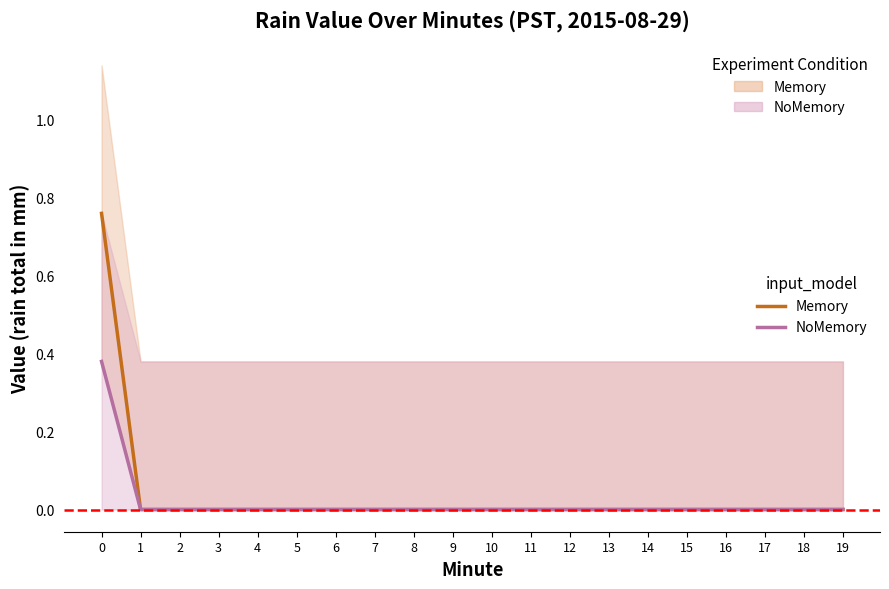

Count the number of categories in the chart.

20